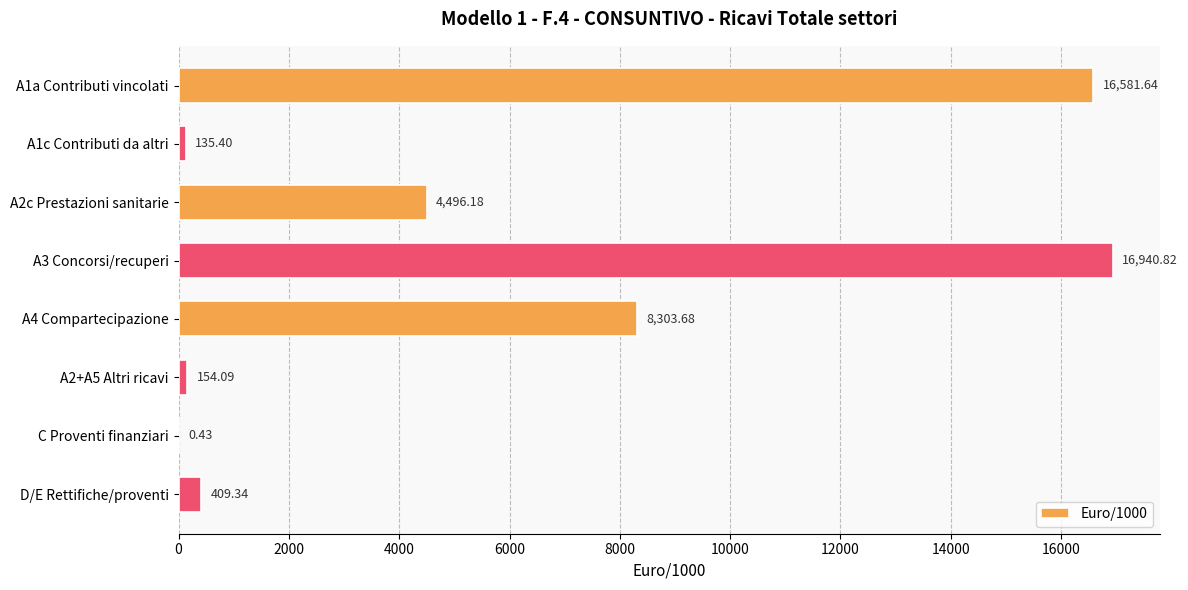

What is the sum of all values?

47021.6